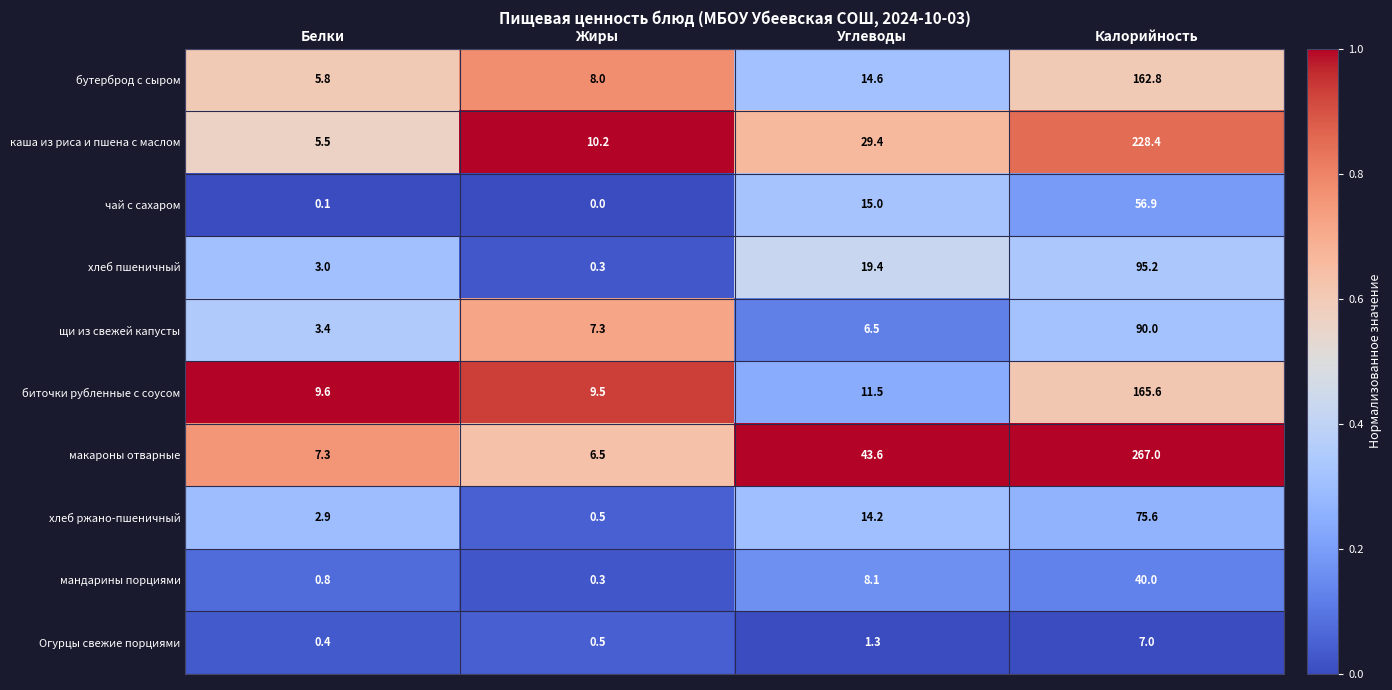

How many categories are shown in the chart?

4